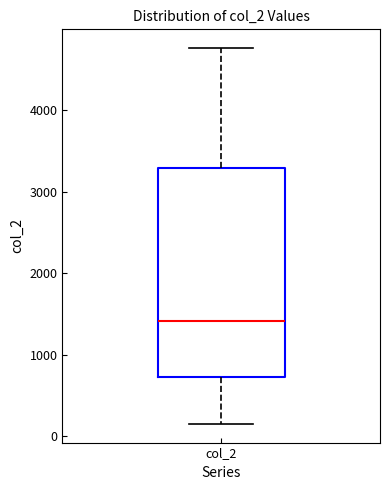

Where is the upper edge of the box for col_2 on the y-axis? The values are not printed on the chart, so give them approximately, as read against the axis.

3300